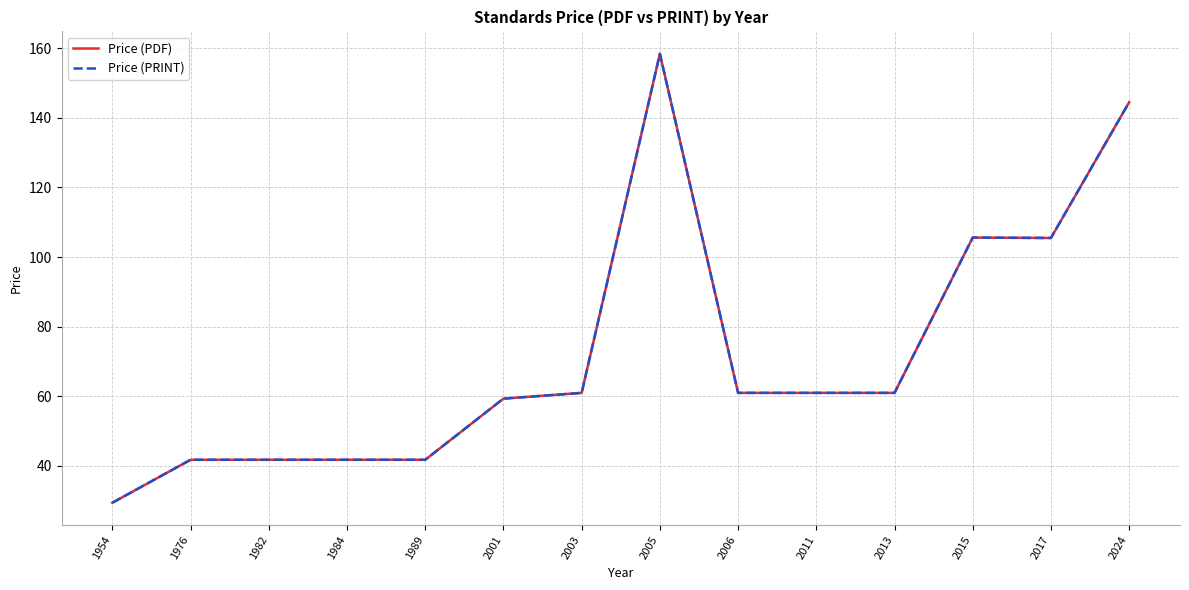

At which category is the sum across all series the highest?

2005